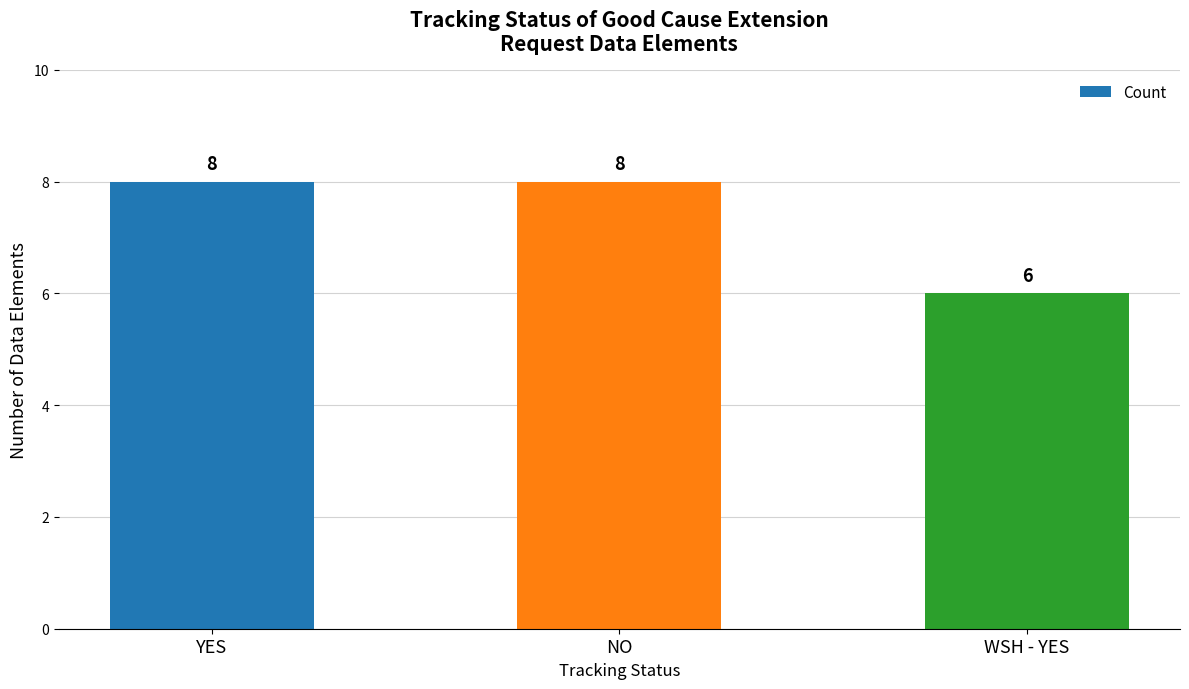

What is the change in value from YES to WSH - YES?

-2